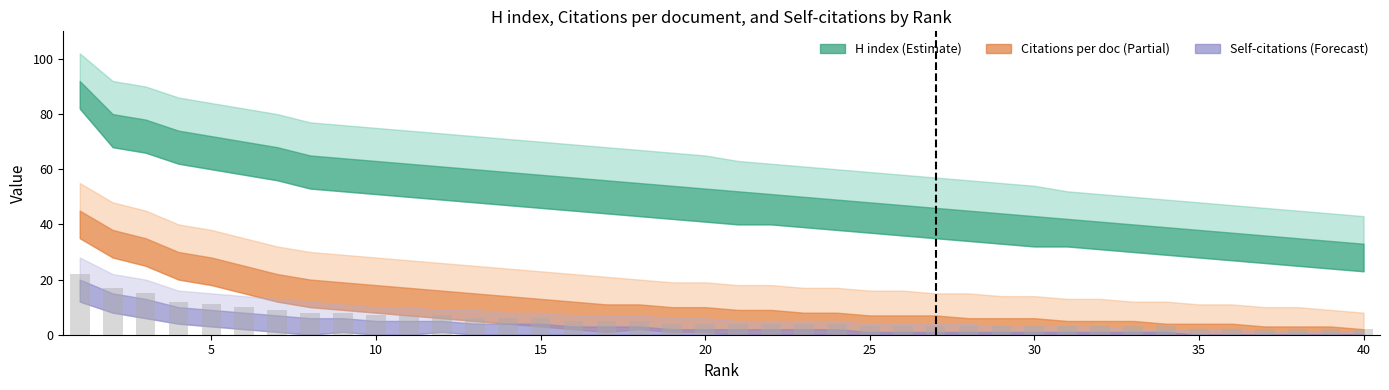

What is the difference between the maximum and minimum values?

20